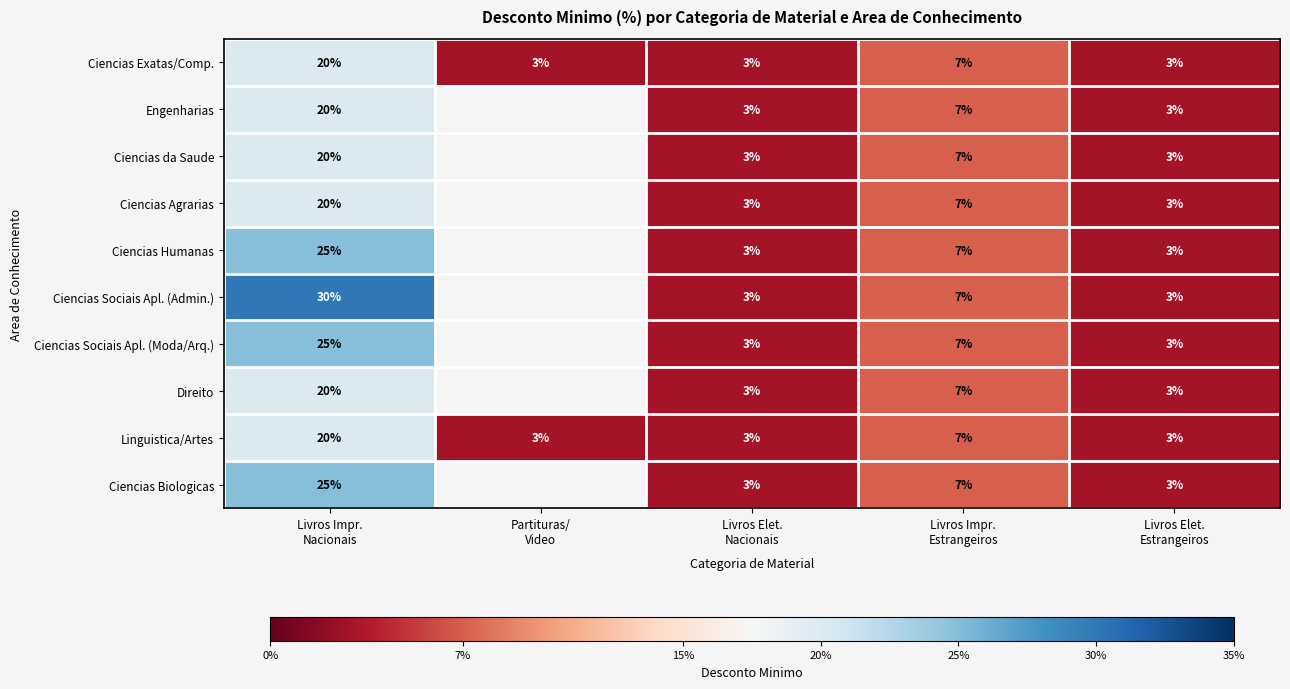

What is the difference between the second highest and minimum values in the Linguistica/Artes series?

4.0